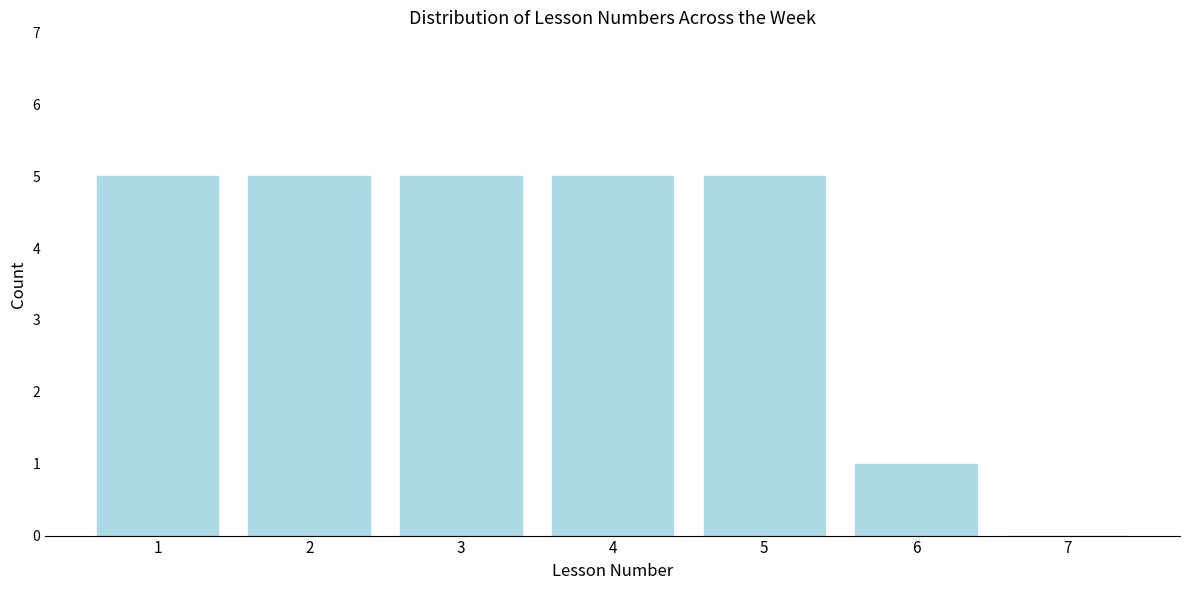

Reading left to right, what are all the values shown in this chart?

1=5	2=5	3=5	4=5	5=5	6=1	7=0